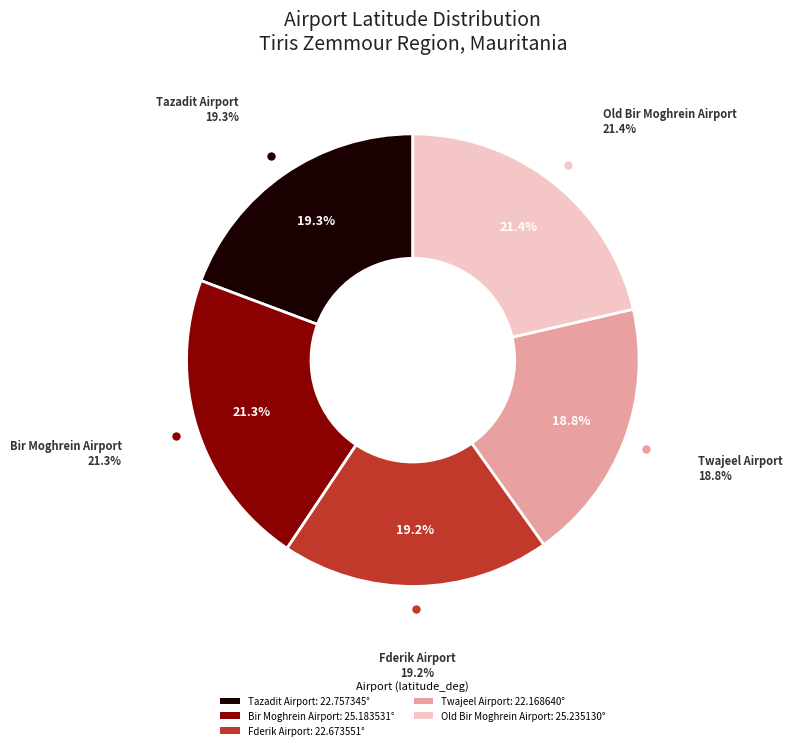

How much of the chart is everything except Twajeel Airport?

81.2%